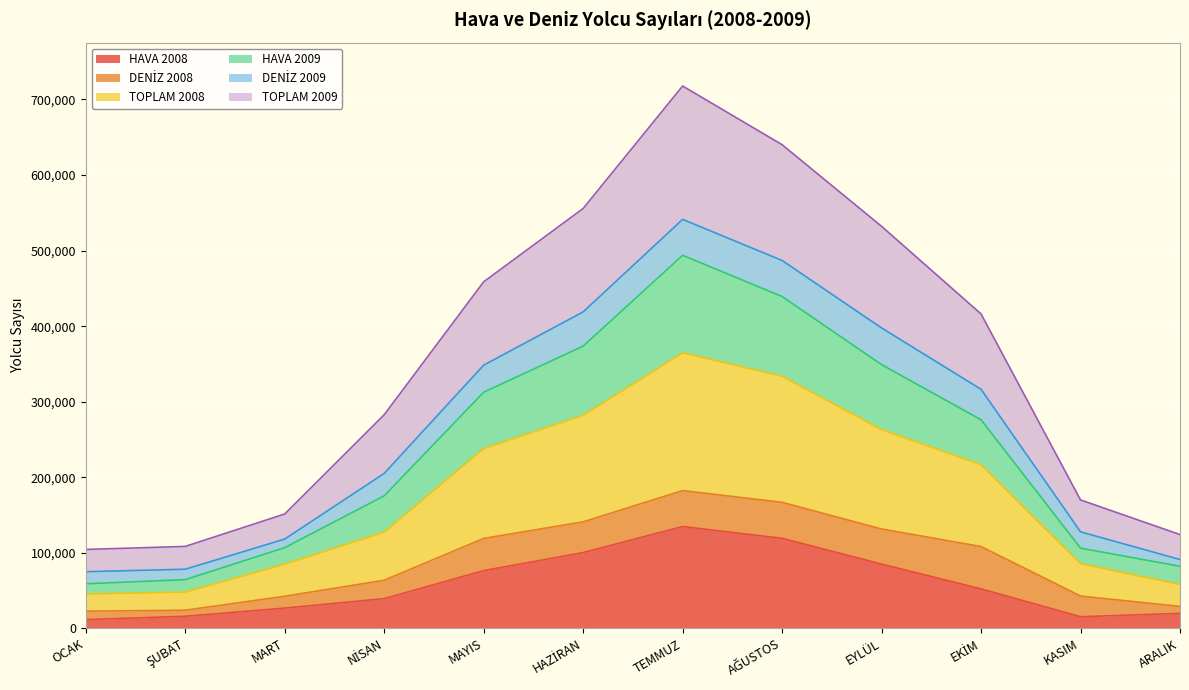

Which label corresponds to the largest value in the chart?

TEMMUZ